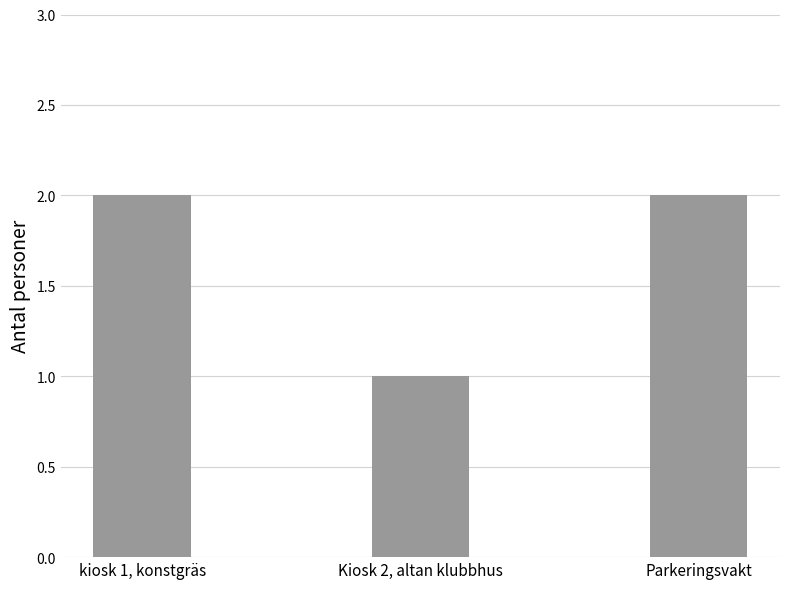

At which category does the chart reach its minimum across all series?

Kiosk 2, altan klubbhus